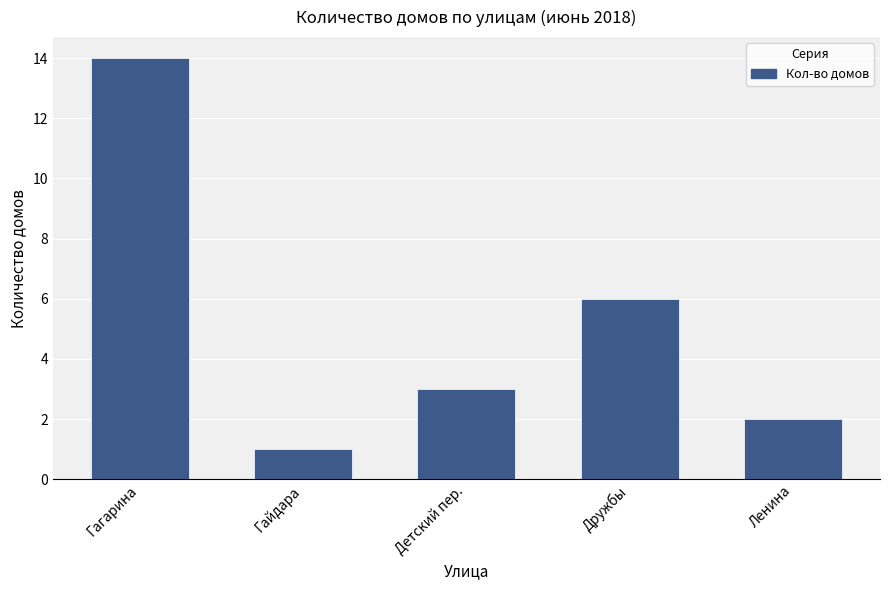

Reading left to right, list all the values displayed in this chart.

Гагарина=14	Гайдара=1	Детский пер.=3	Дружбы=6	Ленина=2